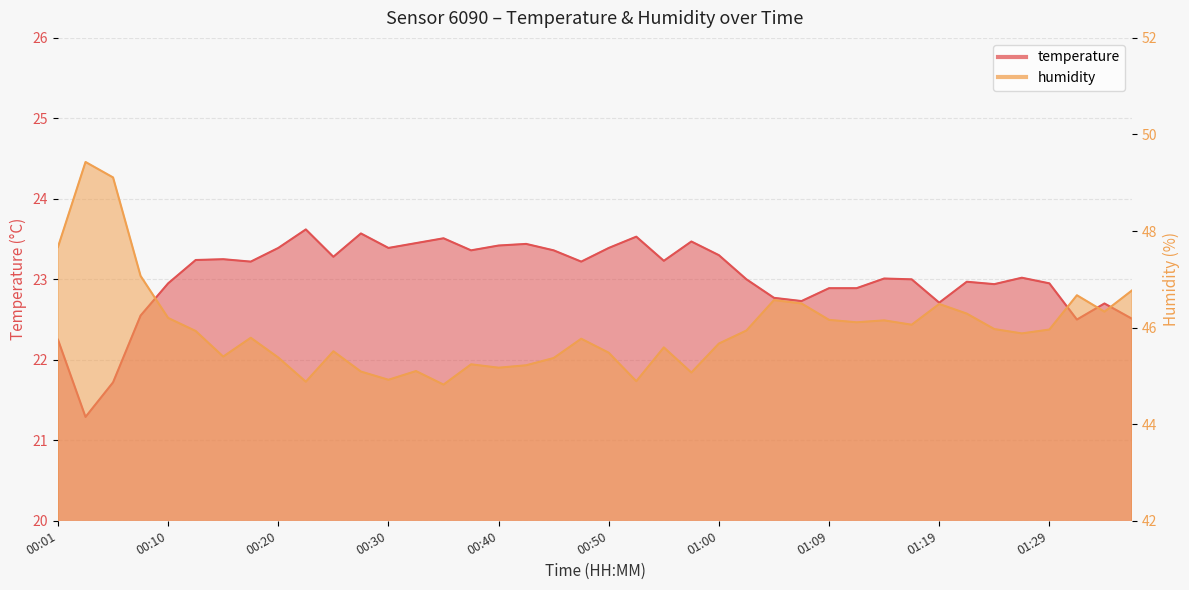

The value of humidity at 00:18 is 45.8. True or false?

True